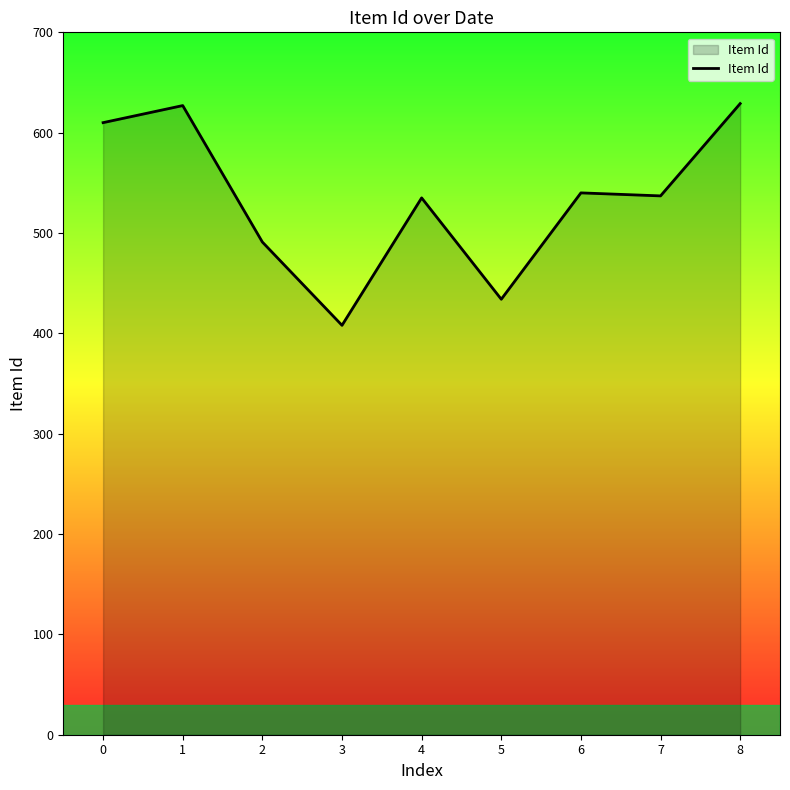

How many lines are shown in the chart?

1